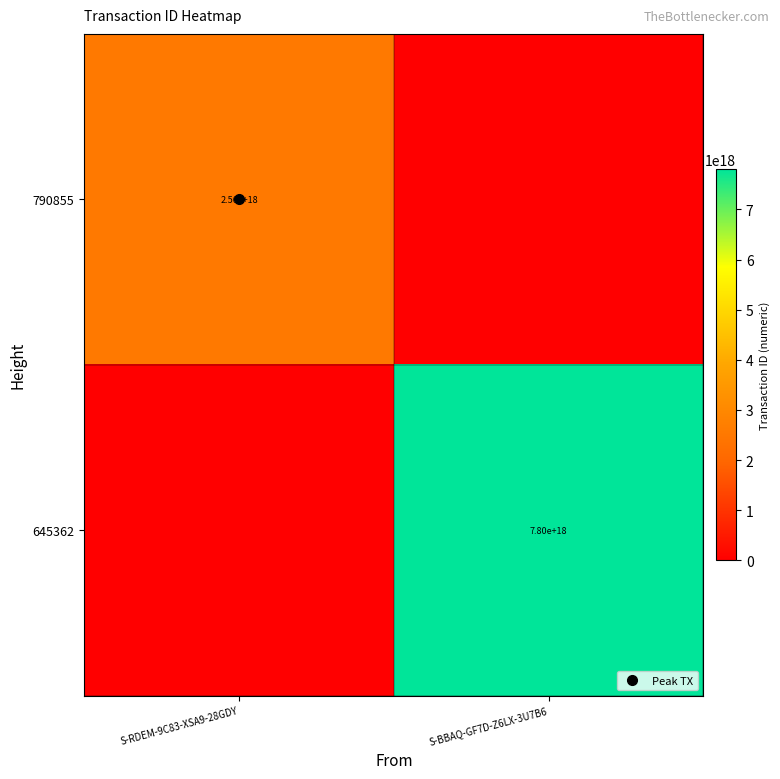

Between S-RDEM-9C83-XSA9-28GDY and S-BBAQ-GF7D-Z6LX-3U7B6, which is larger?

S-RDEM-9C83-XSA9-28GDY